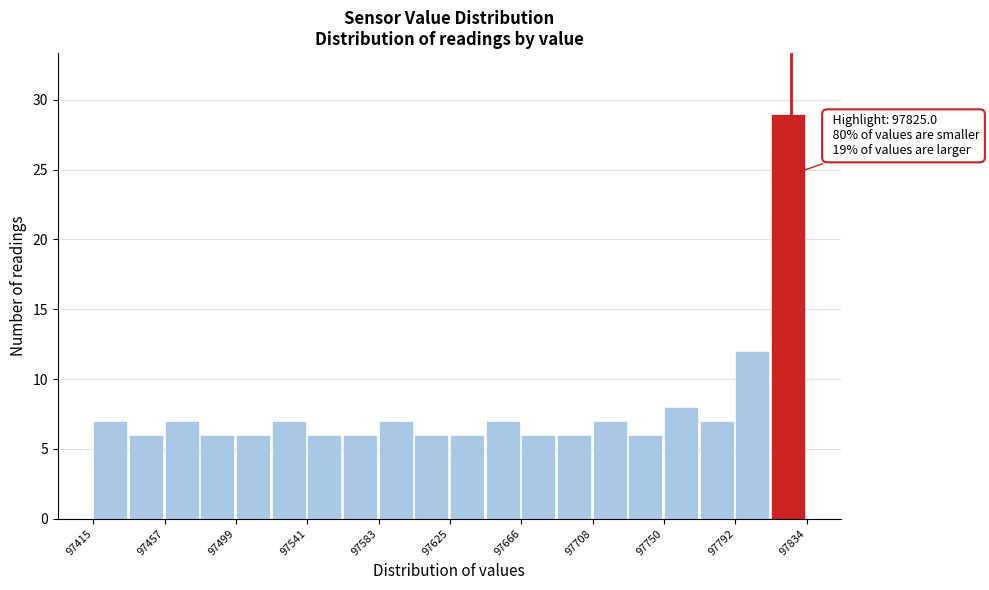

Over which range of the x-axis is the bar tallest?

97815 to 97835